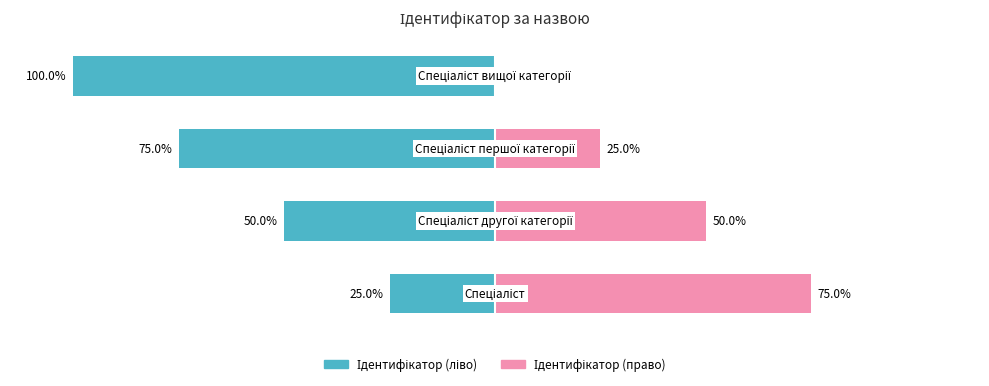

How many bars are there in each group?

2